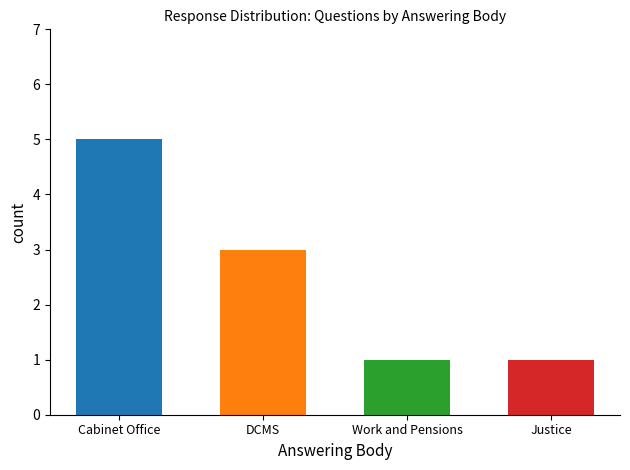

What is the difference between the second highest and minimum values?

2